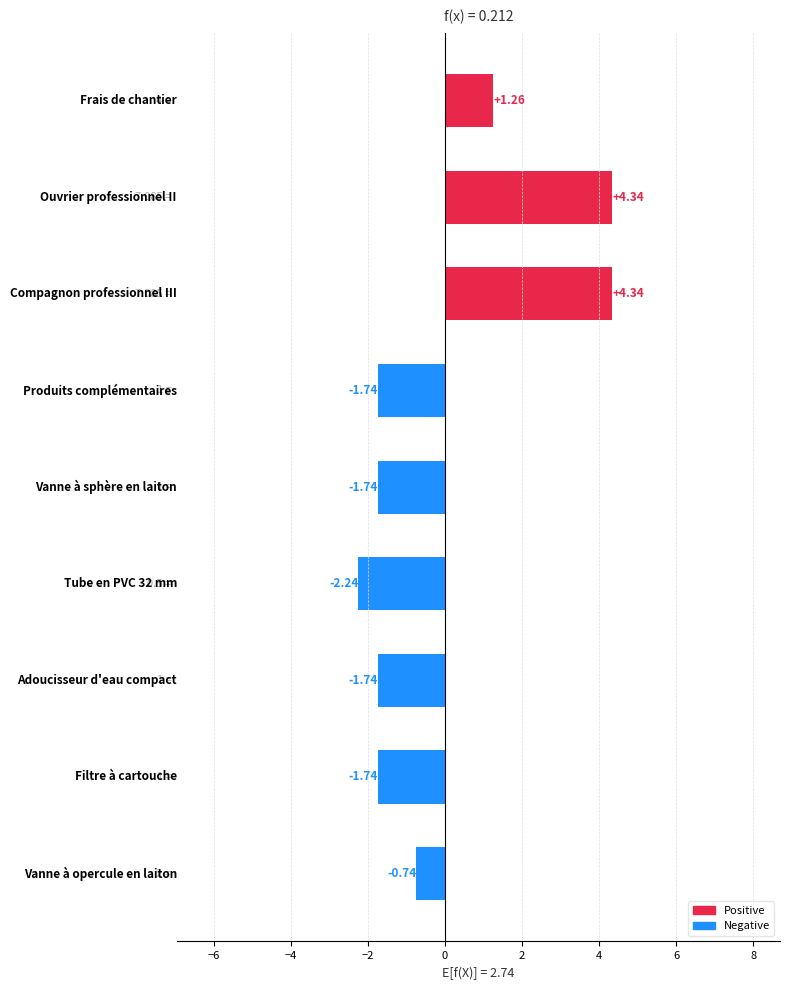

How many series are shown in this chart?

1